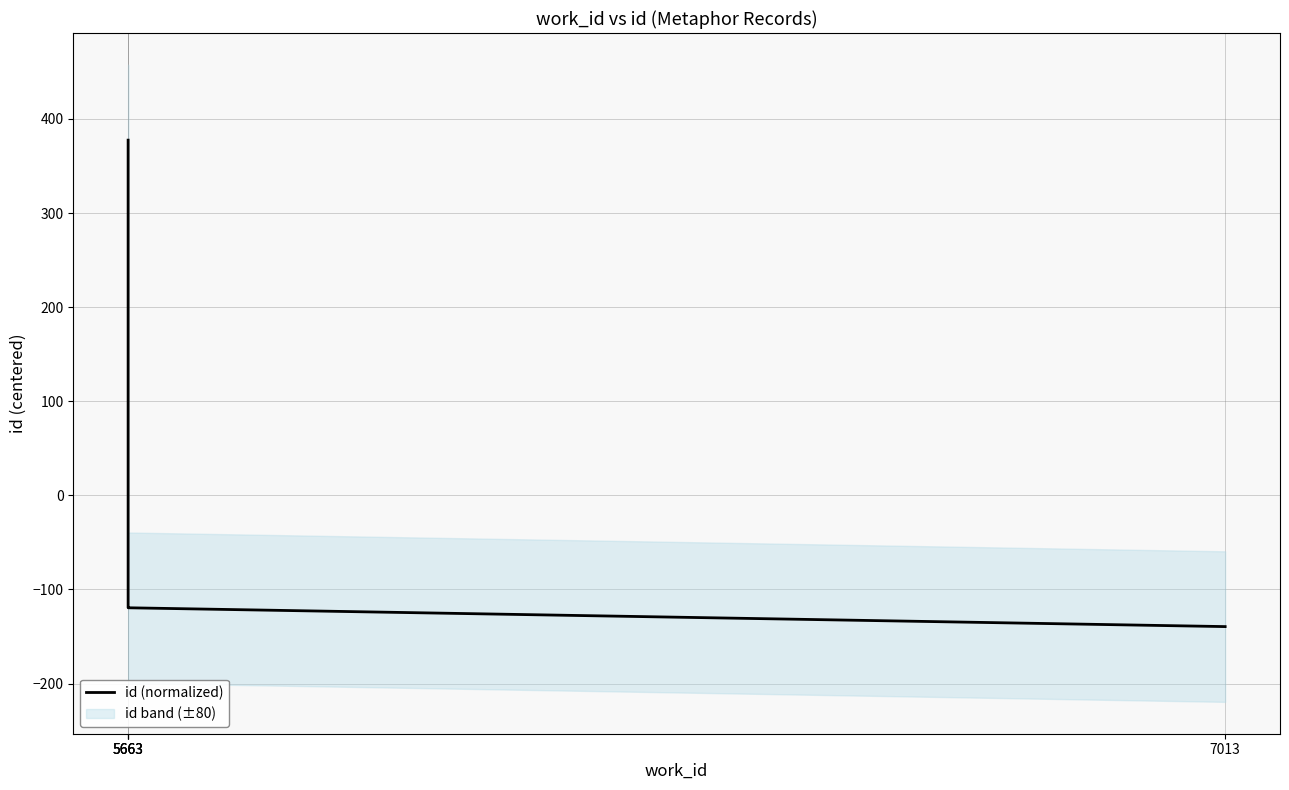

Between 5663 and 7013, which is larger?

5663